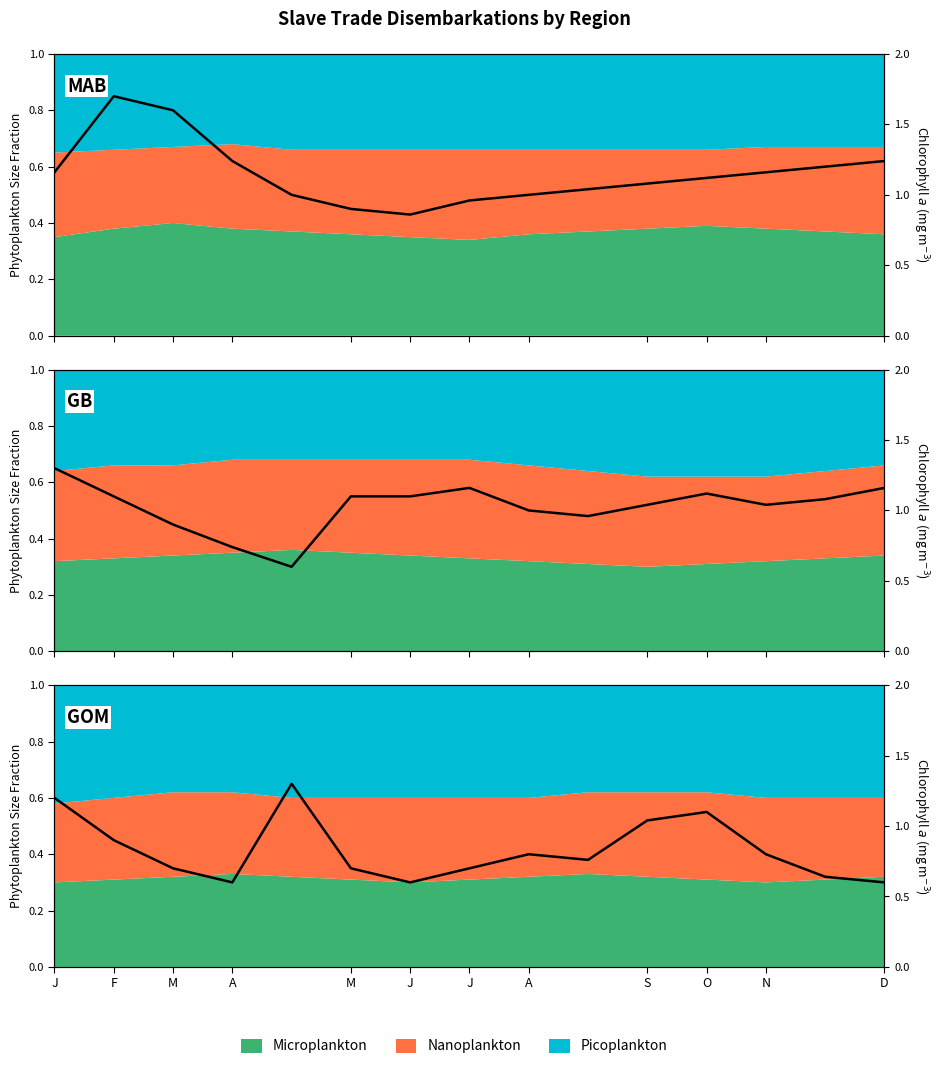

How many interior local valleys (lower than both neighbors) does the data have?

3